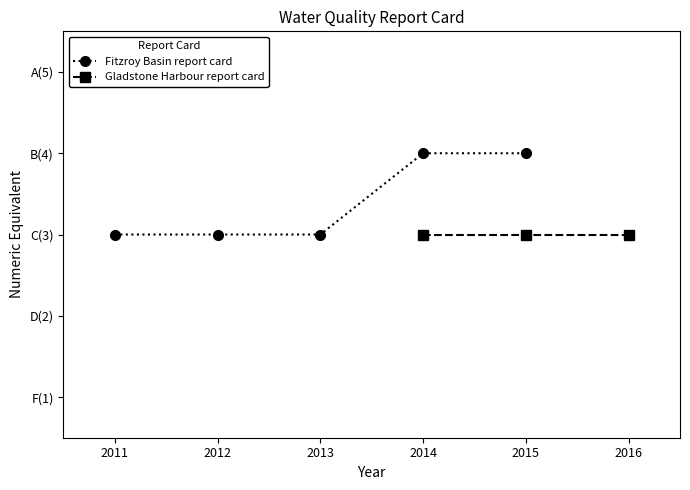

True or false: the data shows 4 at 2015.

True